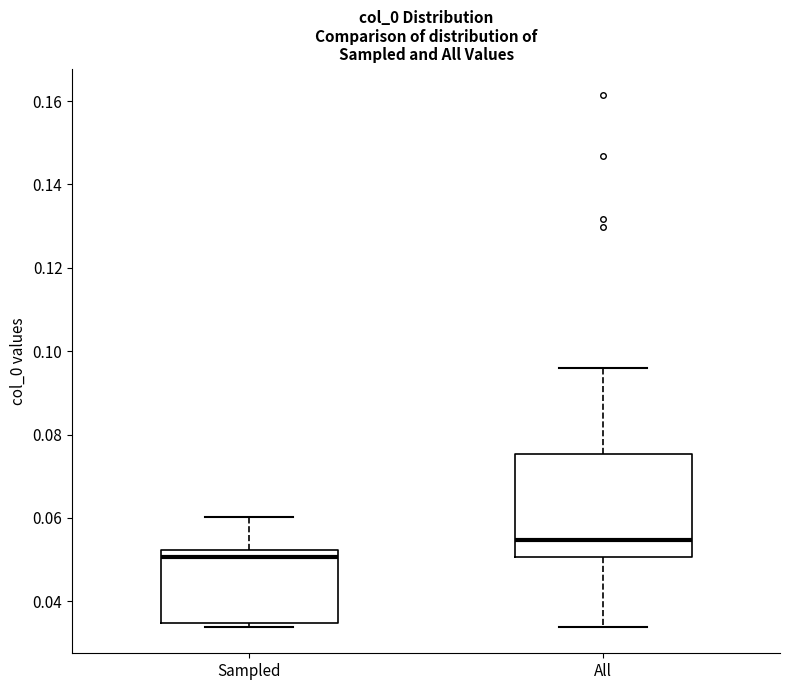

Where is the upper edge of the box for Sampled on the y-axis? The values are not printed on the chart, so give them approximately, as read against the axis.

0.052